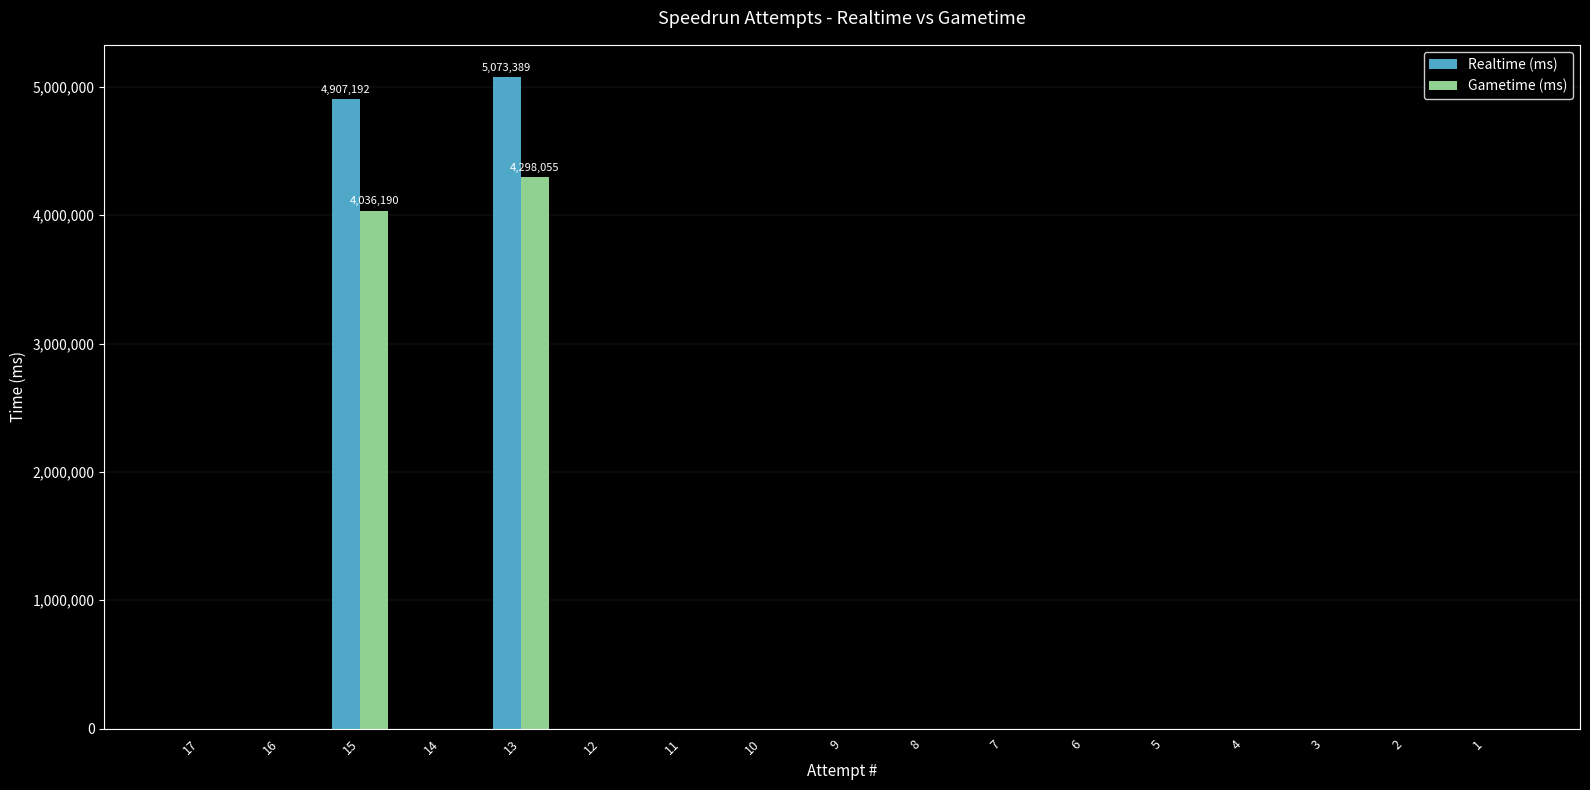

At which category is the sum across all series the highest?

13